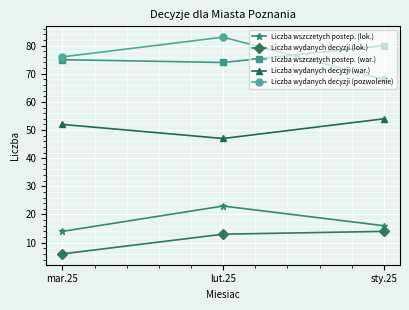

At which label does Liczba wydanych decyzji (lok.) reach its minimum?

mar.25